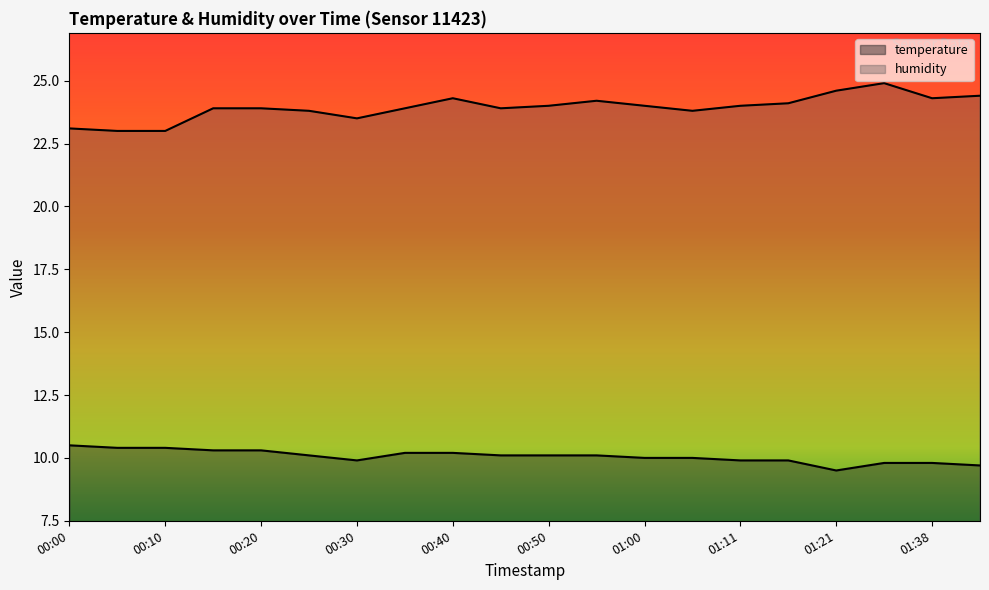

How many data points in humidity are above 24?

7